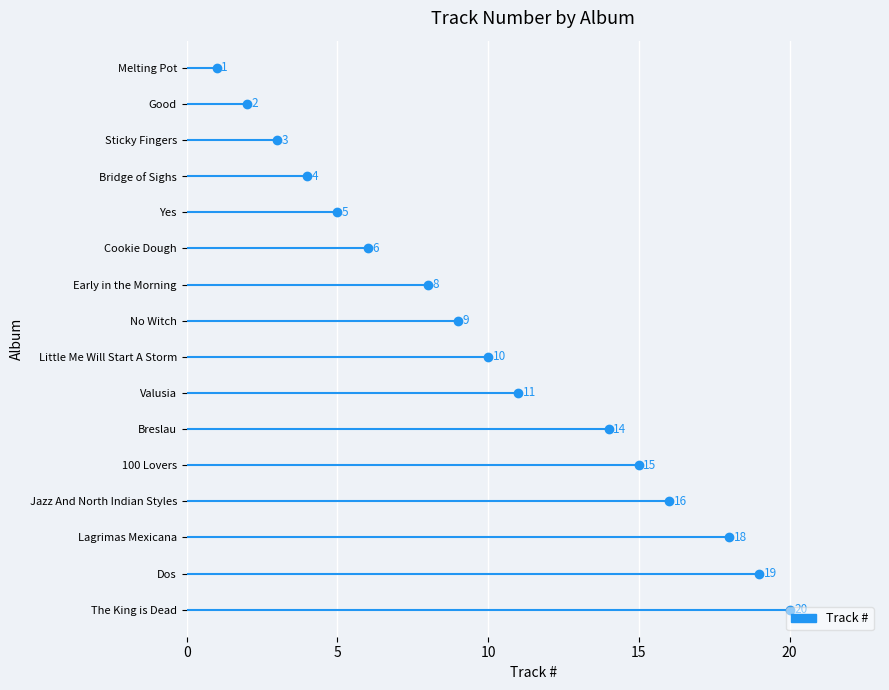

Between Early in the Morning and Yes, which is larger?

Early in the Morning